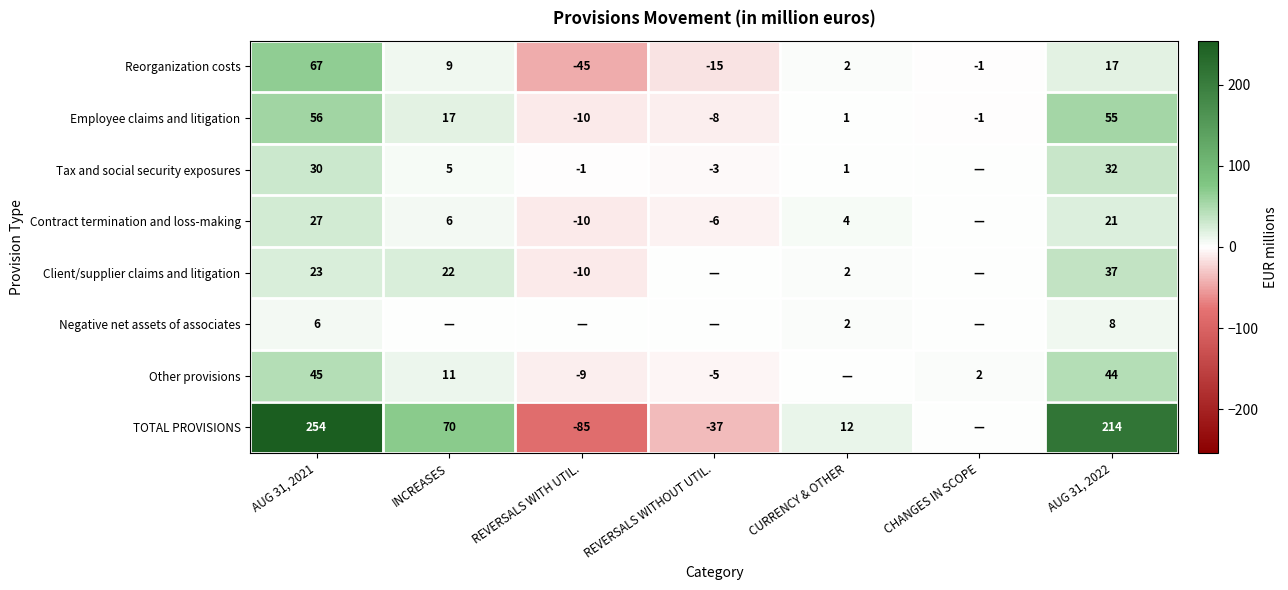

Where is Reorganization costs nearest to the value 11?

INCREASES